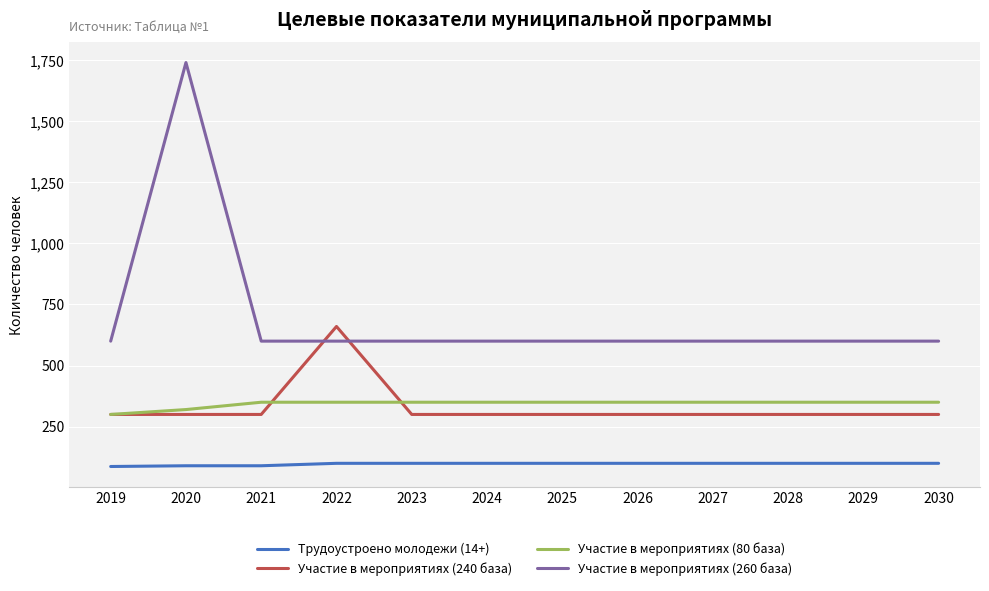

Is it true that Участие в мероприятиях (80 база) equals 350 at 2025?

True